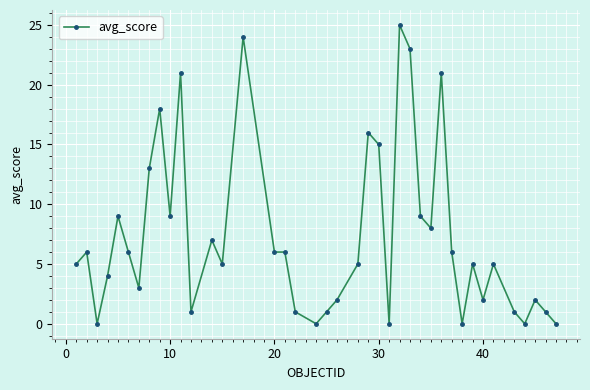

What is the maximum value shown in the chart?

25